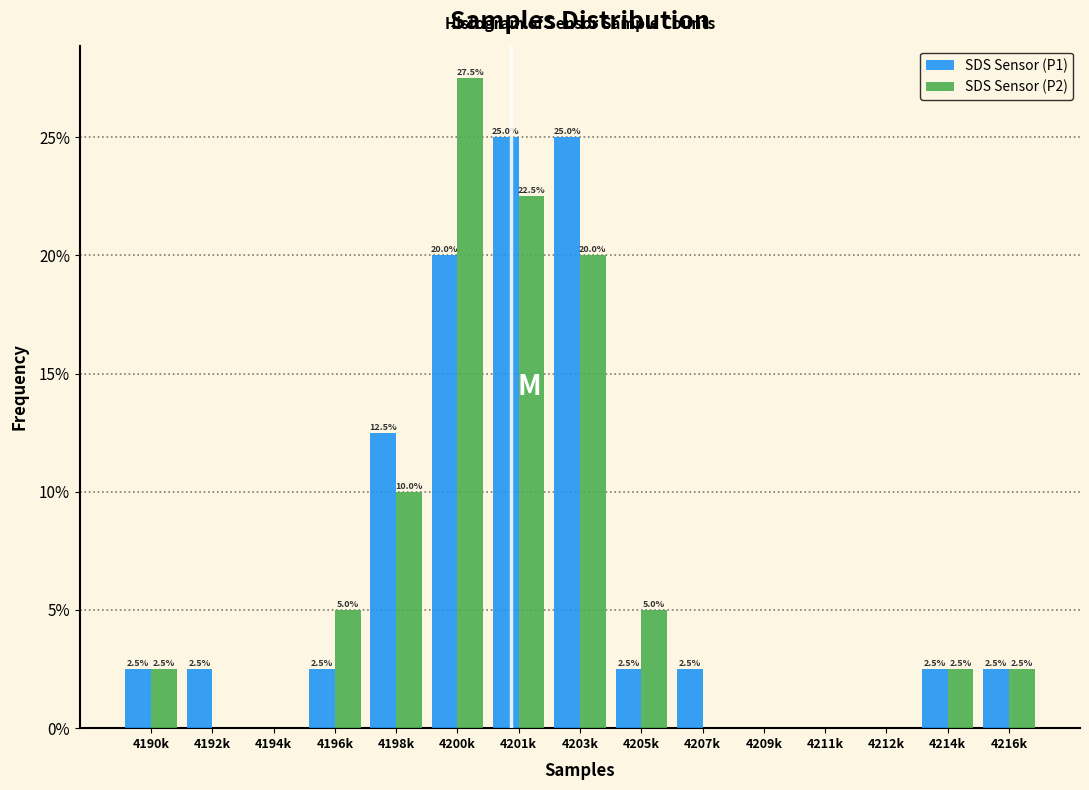

Reading left to right, what are all the values shown in this chart?

SDS Sensor (P1): 4190k=2.5	4192k=2.5	4194k=0.0	4196k=2.5	4198k=12.5	4200k=20.0	4201k=25.0	4203k=25.0	4205k=2.5	4207k=2.5	4209k=0.0	4211k=0.0	4212k=0.0	4214k=2.5	4216k=2.5
SDS Sensor (P2): 4190k=2.5	4192k=0.0	4194k=0.0	4196k=5.0	4198k=10.0	4200k=27.5	4201k=22.5	4203k=20.0	4205k=5.0	4207k=0.0	4209k=0.0	4211k=0.0	4212k=0.0	4214k=2.5	4216k=2.5